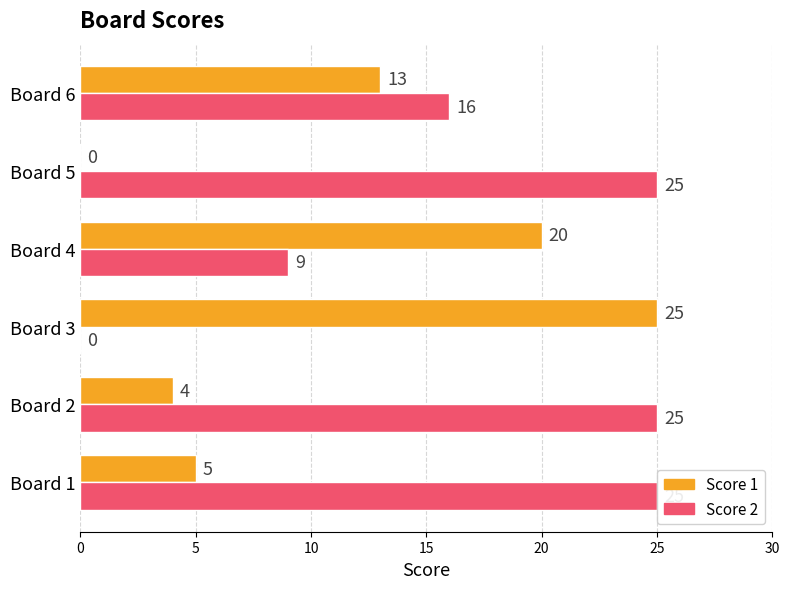

The value of Score 2 at Board 6 is 16. True or false?

True